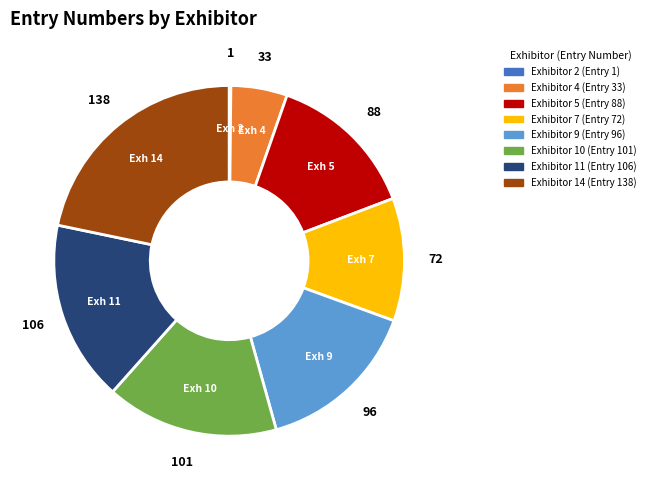

Does Exhibitor 4 account for over 50% of the chart?

No